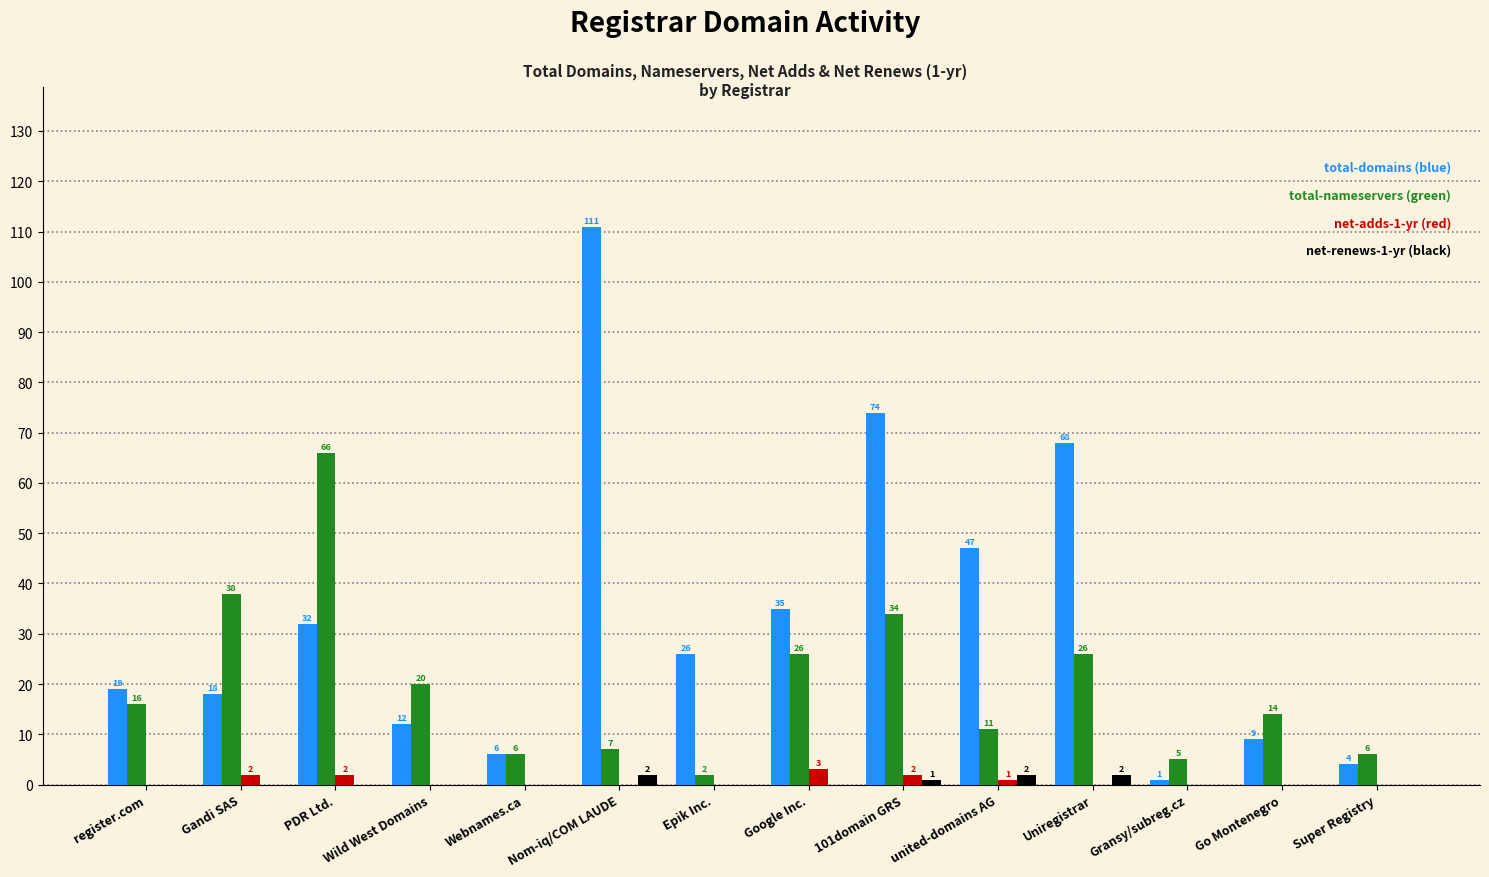

Which label corresponds to the largest value in the chart?

Nom-iq/COM LAUDE